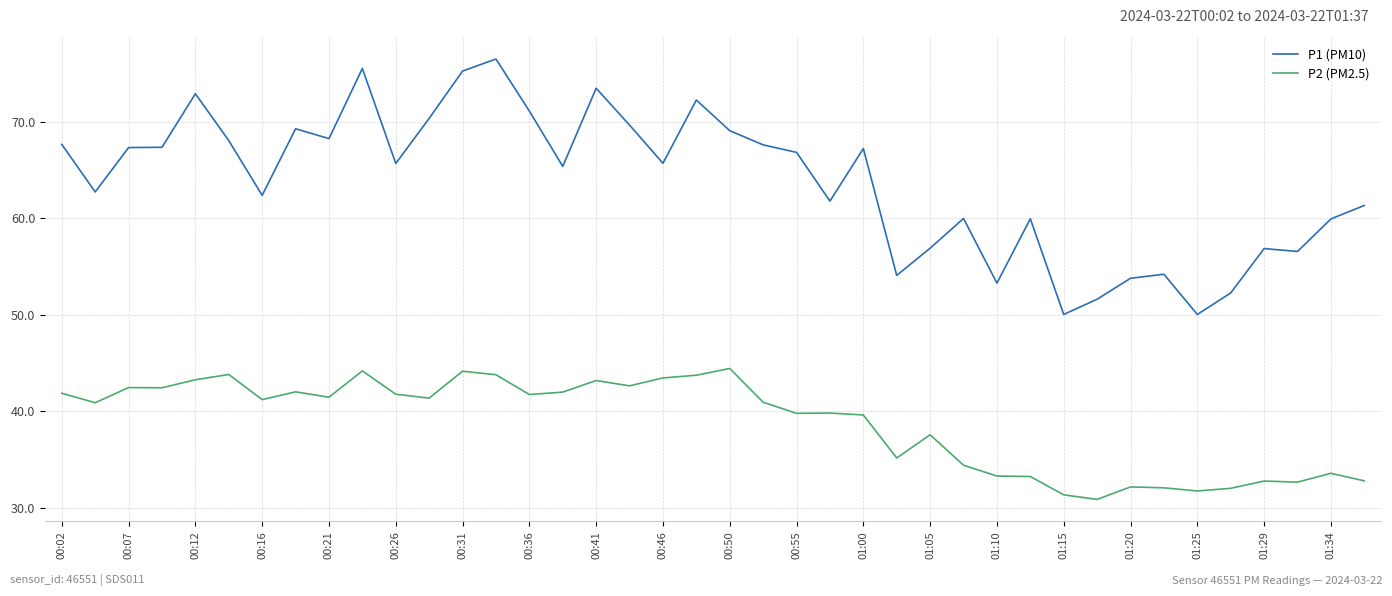

What are all the series names shown in the legend?

P1 (PM10), P2 (PM2.5)